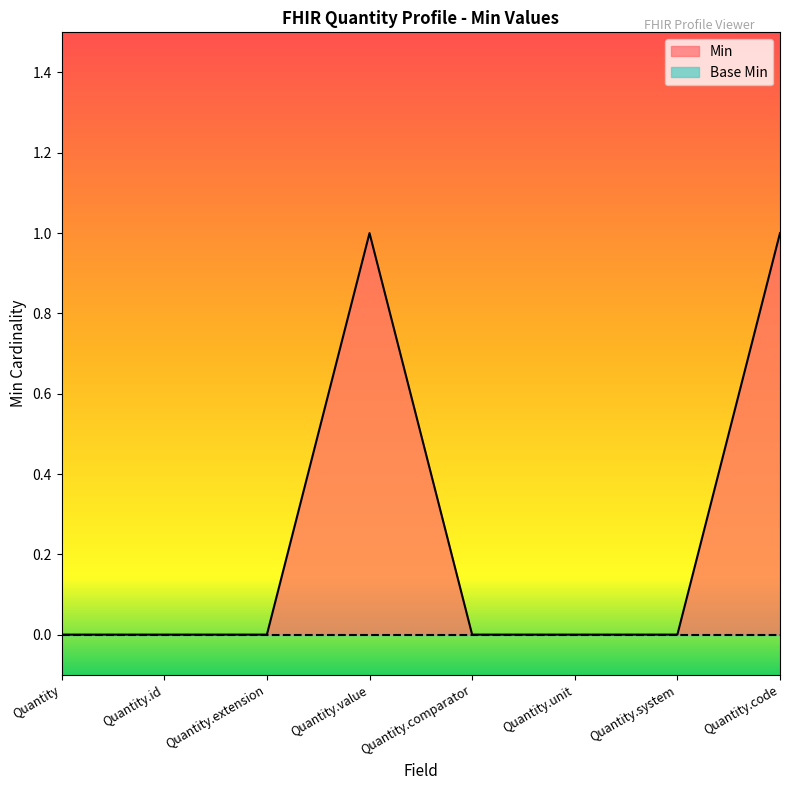

What is the difference between the values at Quantity.value and Quantity.id?

1